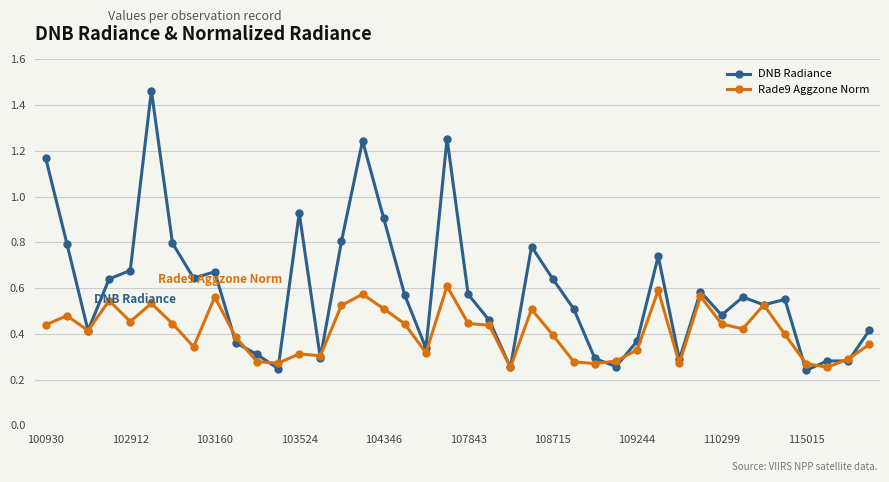

At how many categories does at least one series exceed 0?

40